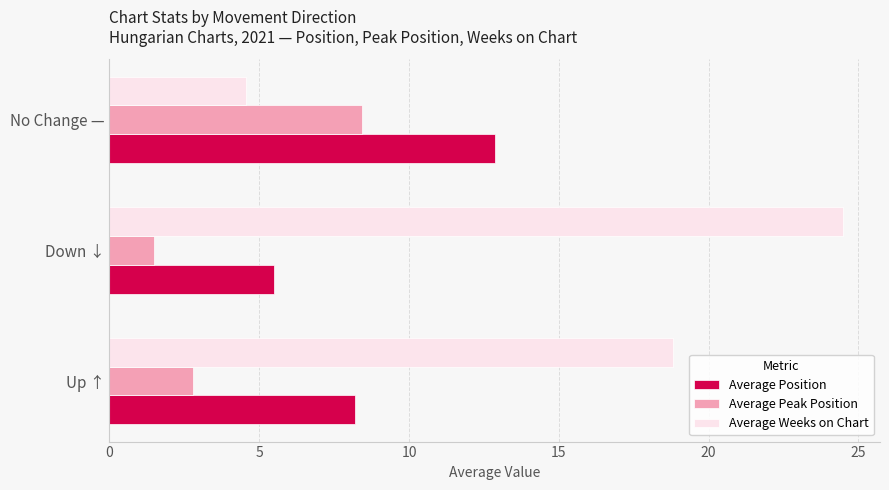

What is the spread (max minus min) of values at Up ↑?

16.0